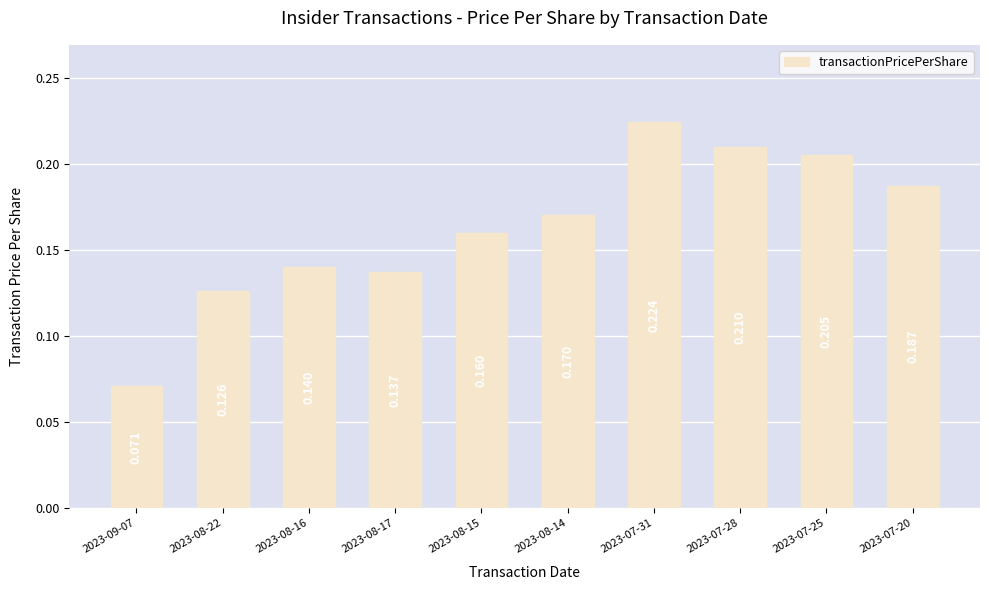

What position from the right is 2023-07-31?

4